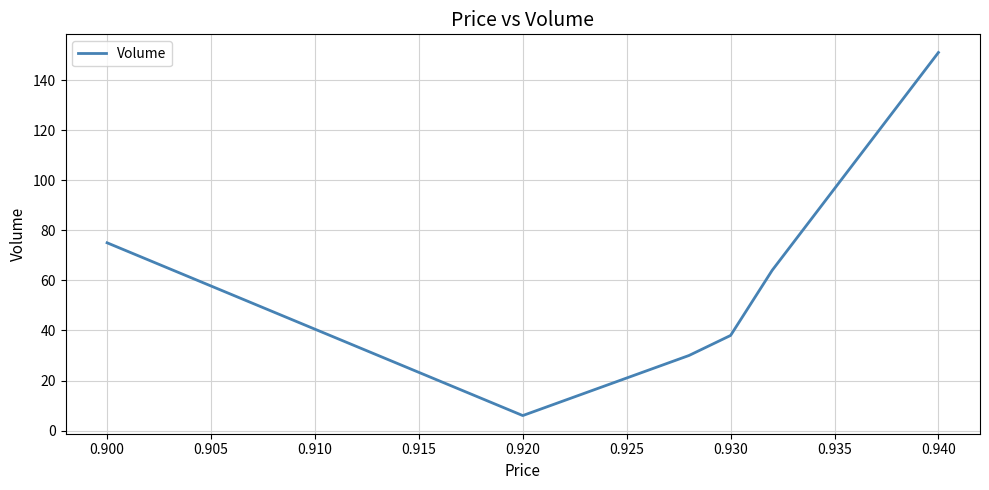

How many interior local valleys (lower than both neighbors) does the data have?

1